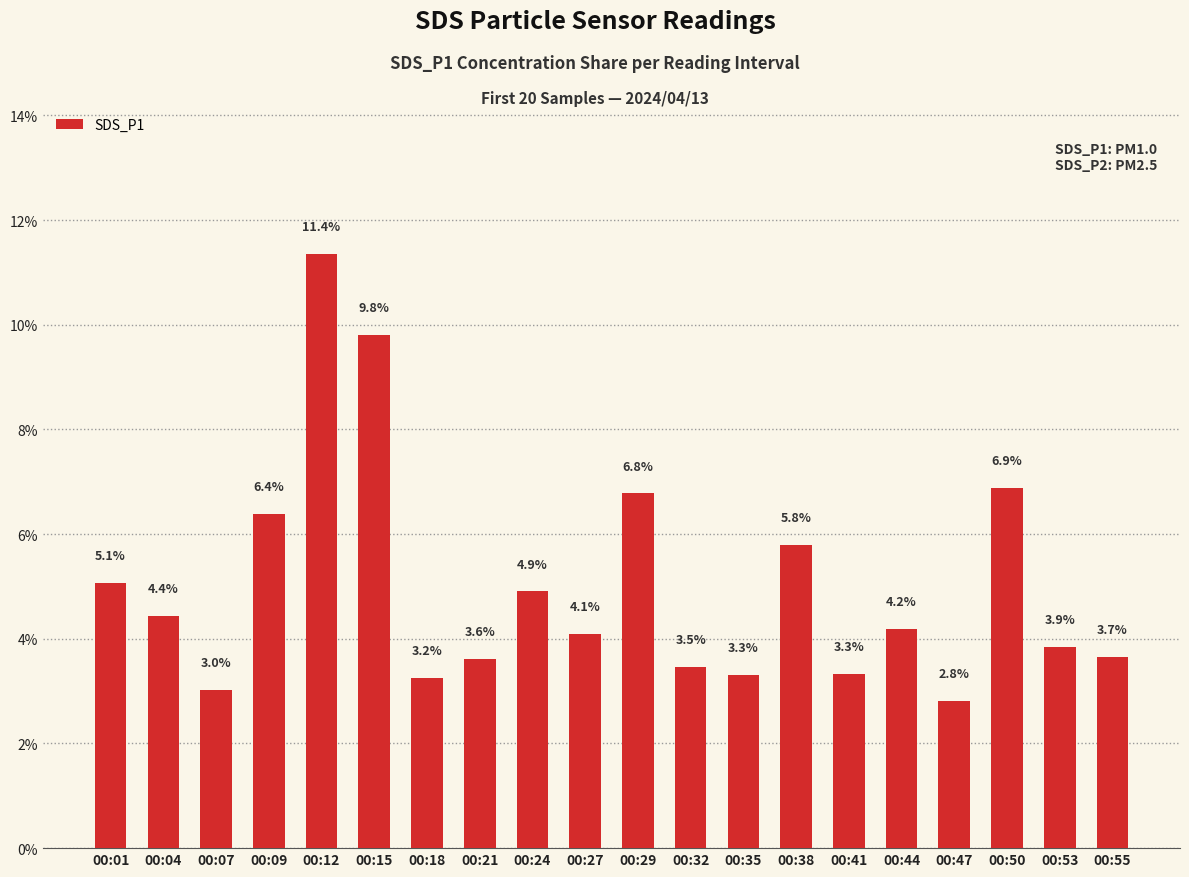

Where does the data first go above 4?

00:01